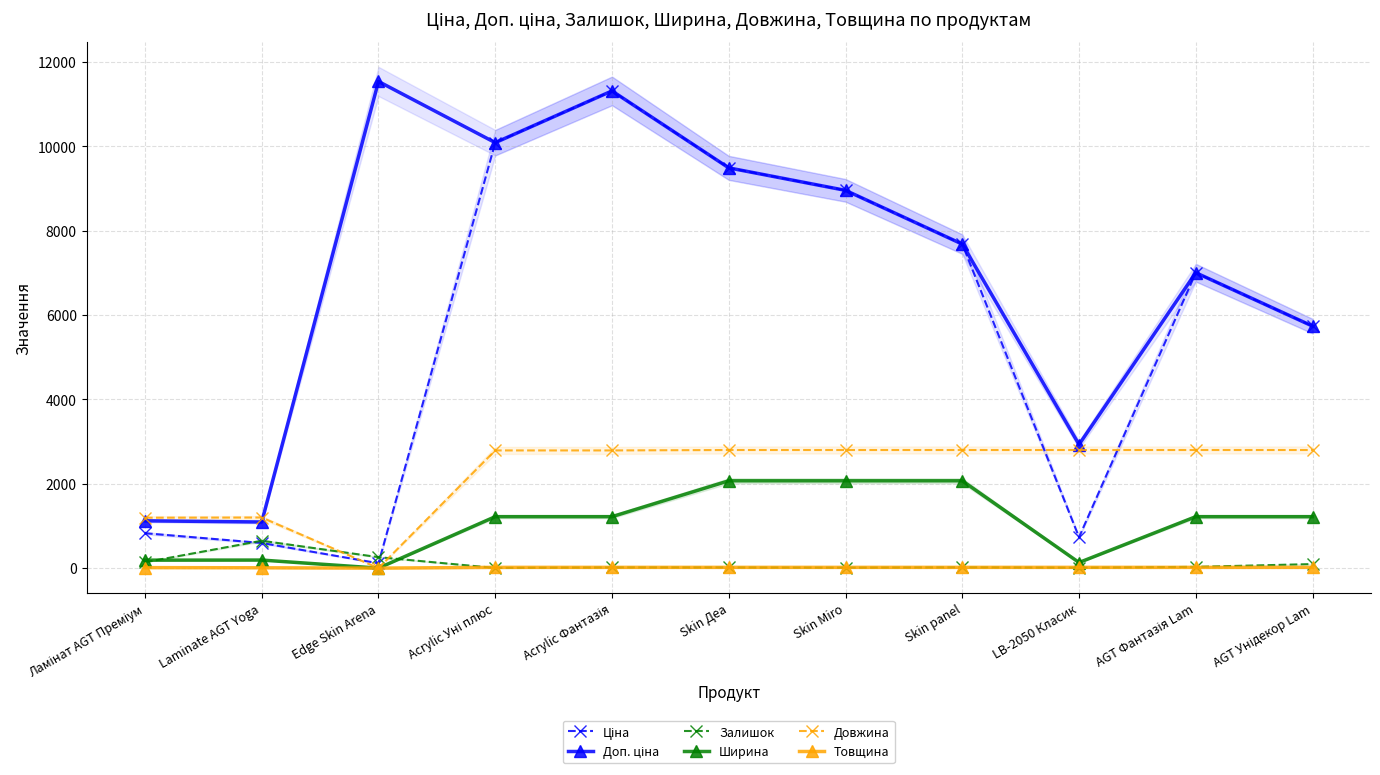

Where is the first local maximum for Ширина?

Laminate AGT Yoga